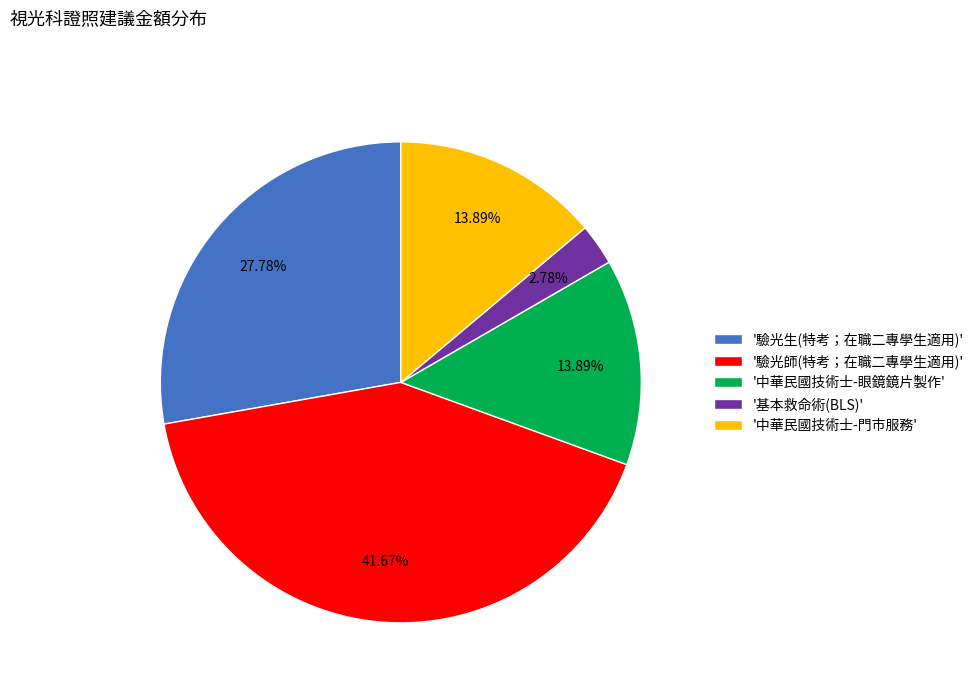

Is there any slice that represents more than half of the pie?

No